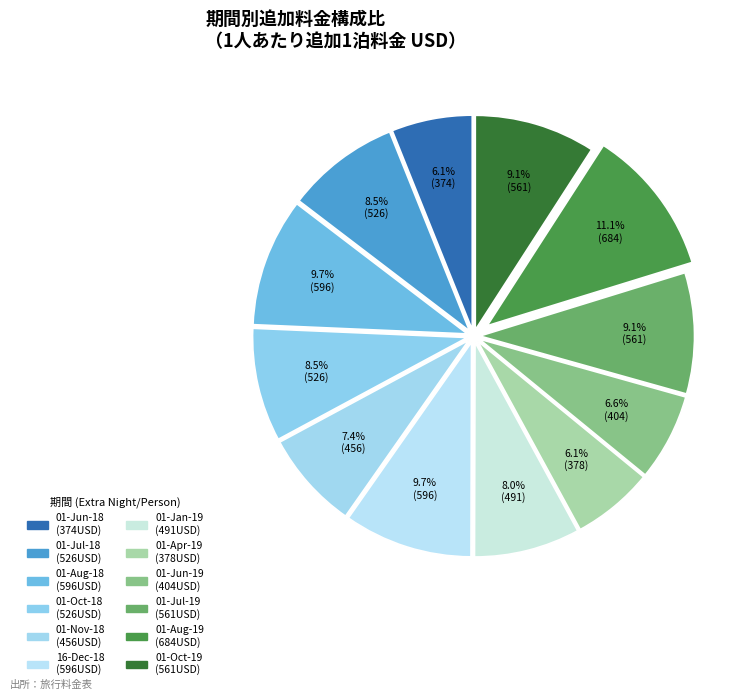

What is the change in value from 01-Aug-18 to 01-Oct-19?

-35